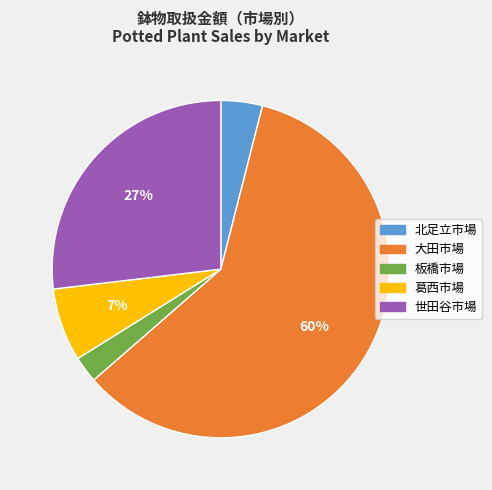

To the nearest percent, what percentage of the pie is 板橋市場?

3%